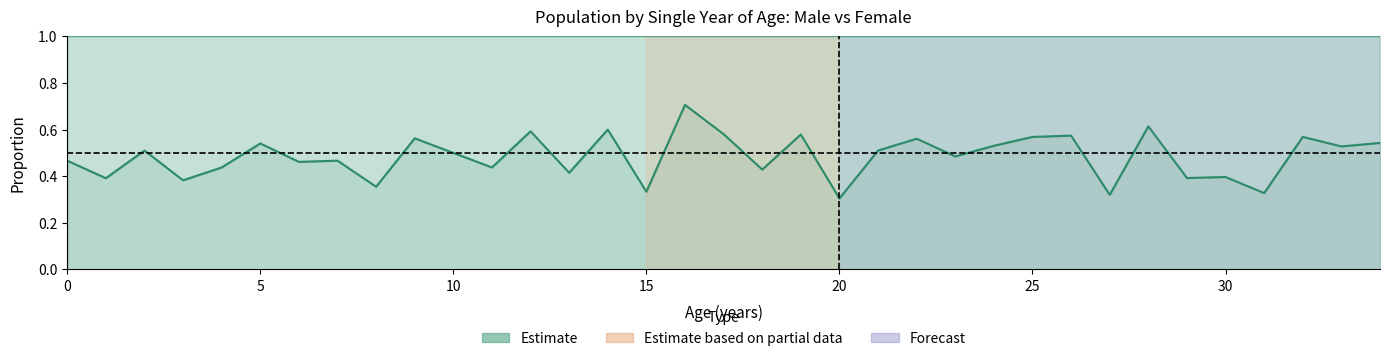

Is the value of Female (line) at 27 greater than the value of Male (line) at 30?

No